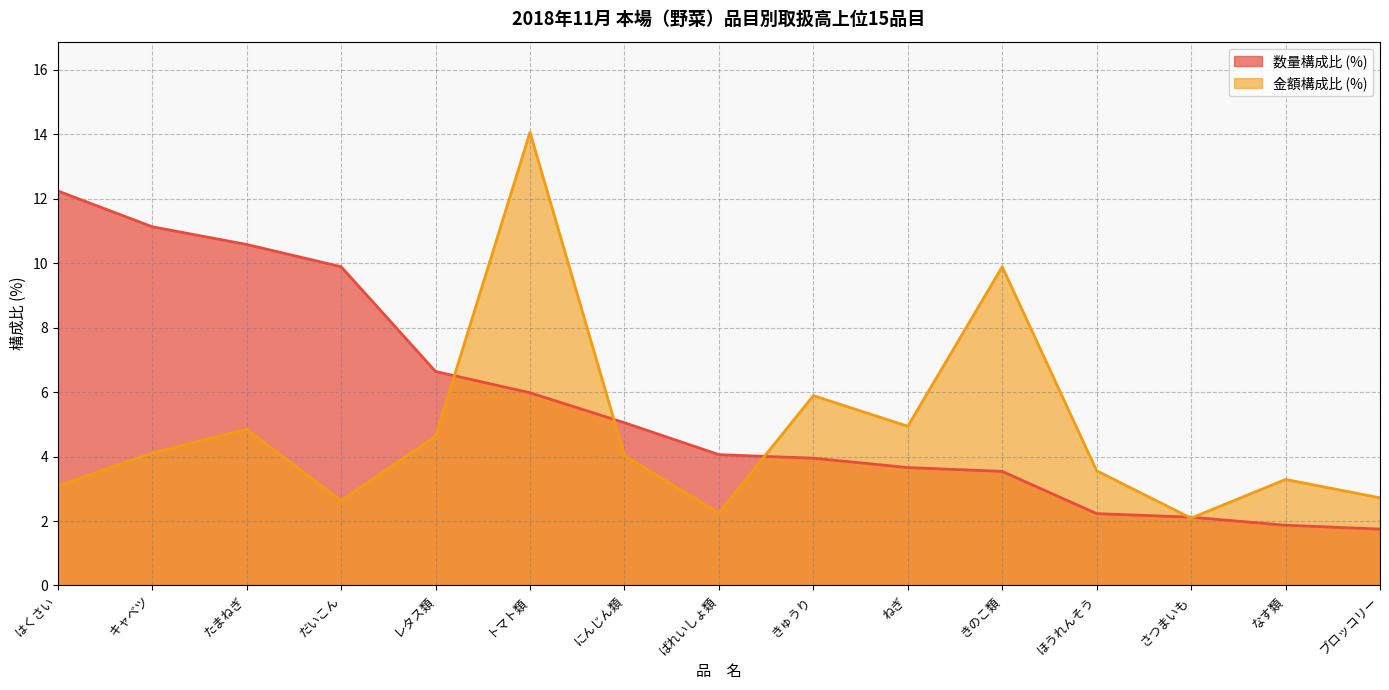

What is the maximum value shown in the chart?

14.1